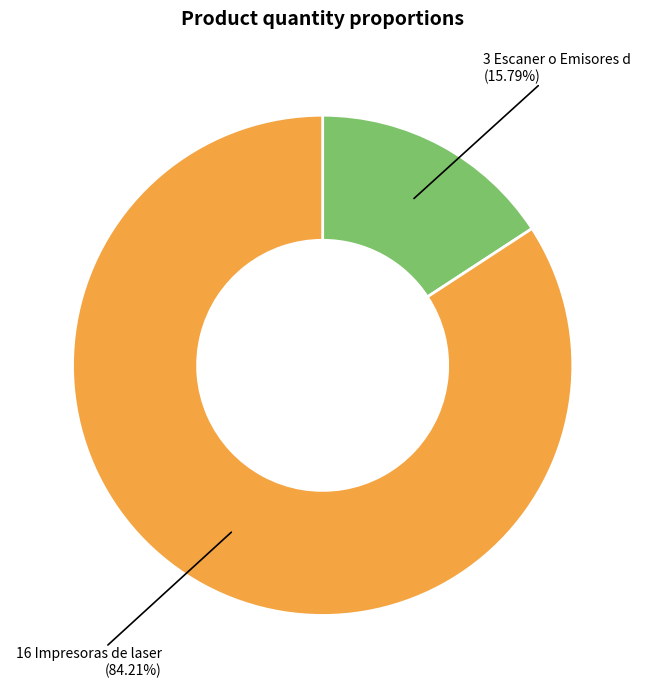

Does any single category account for the majority?

Yes